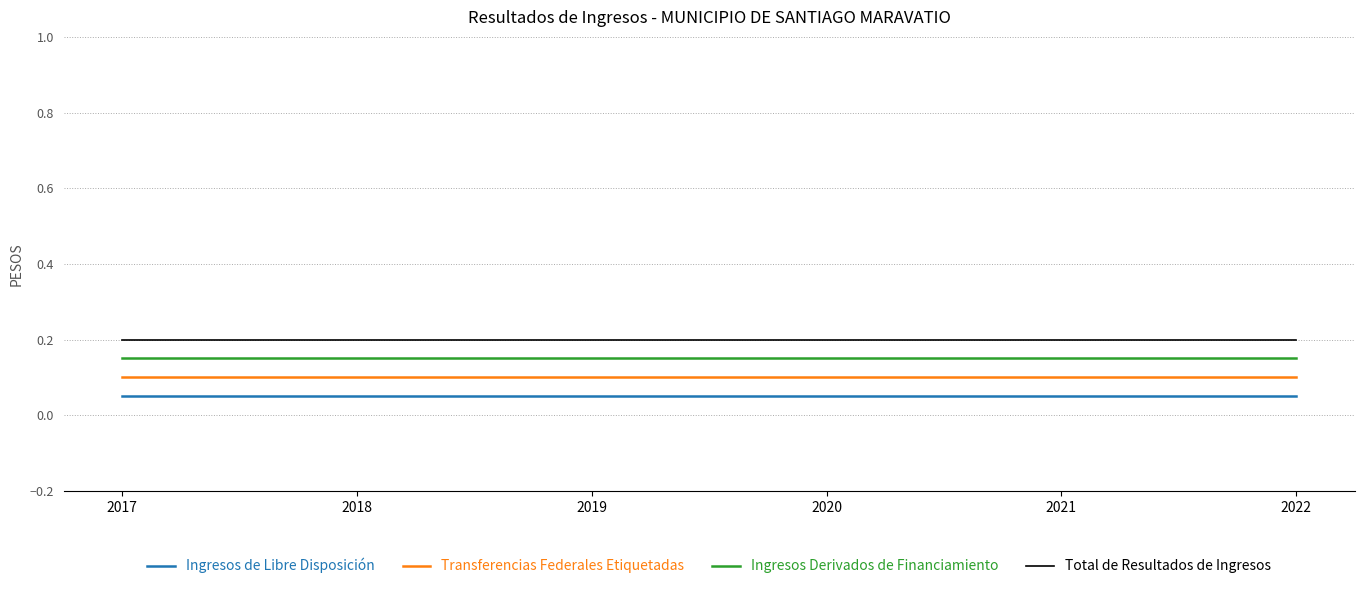

How many lines are shown in the chart?

4